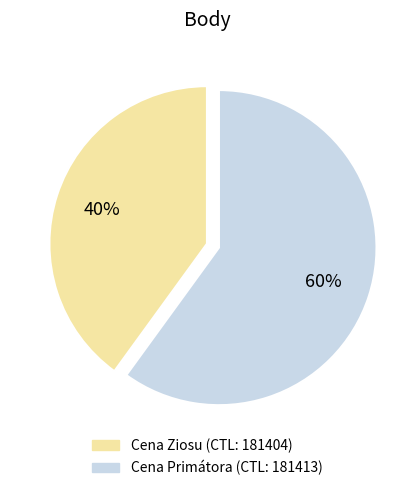

To the nearest percent, what is the difference between the largest and smallest slice percentages?

20%